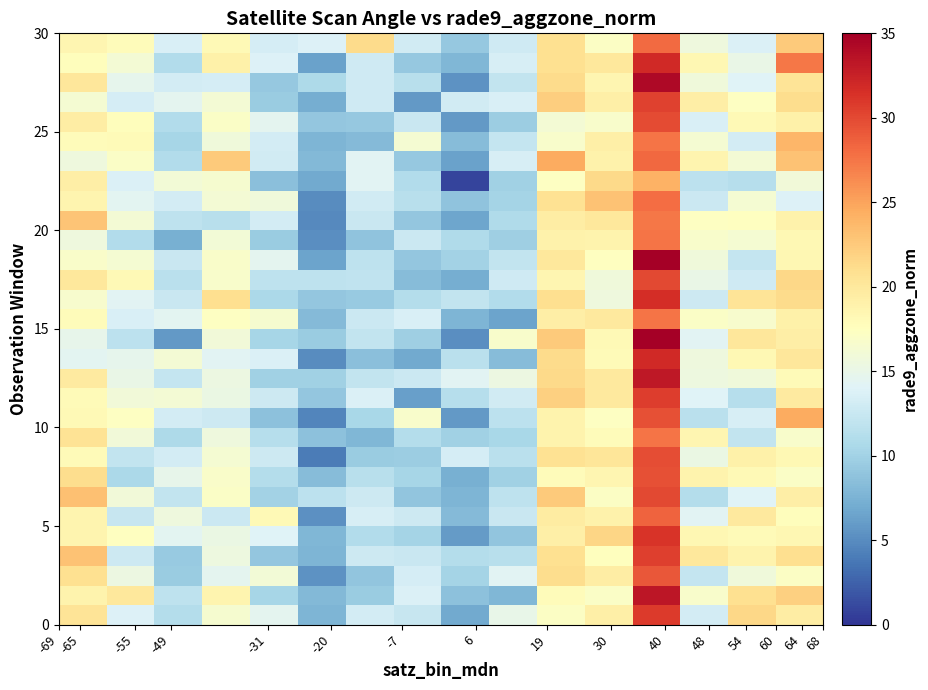

At how many categories does at least one series exceed 26?

2